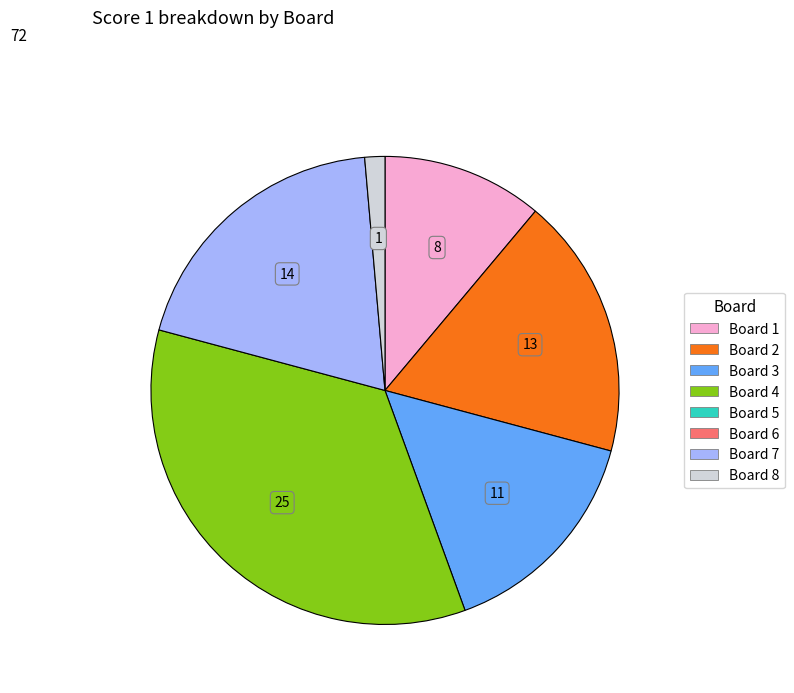

Is there any slice that represents more than half of the pie?

No